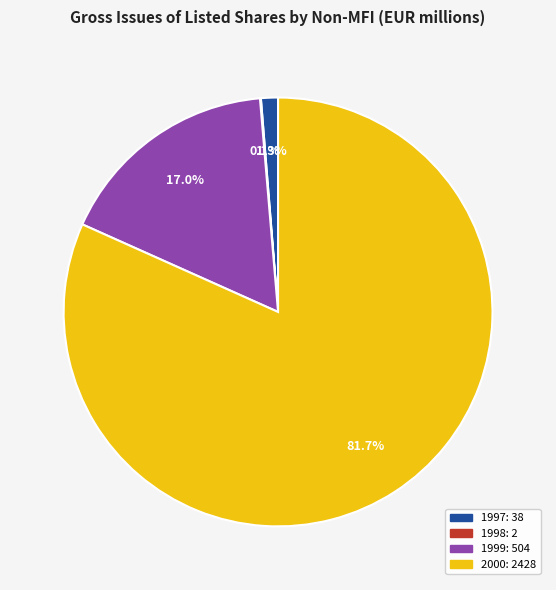

Does any single category account for the majority?

Yes